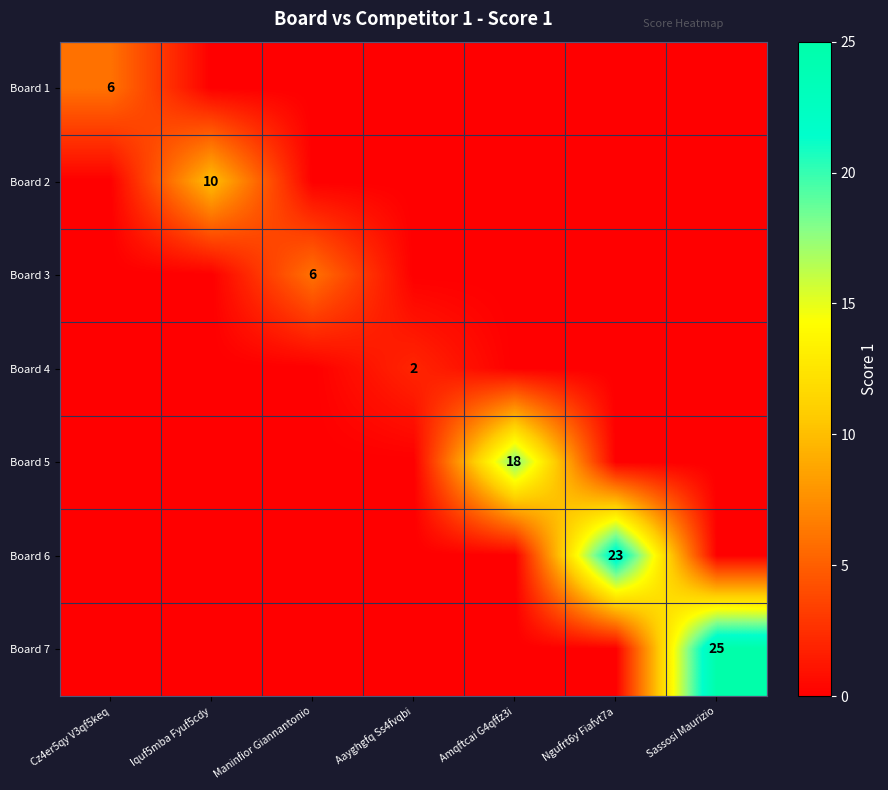

True or false: Board 6 has a value of 23 at Ngufrt6y Fiafvt7a.

True